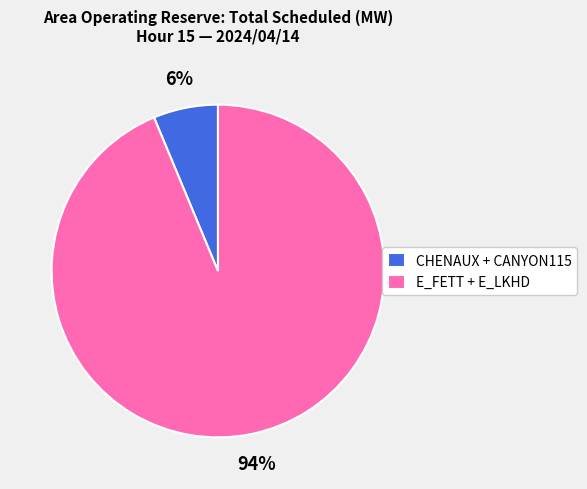

Between E_FETT + E_LKHD and CHENAUX + CANYON115, which is larger?

E_FETT + E_LKHD